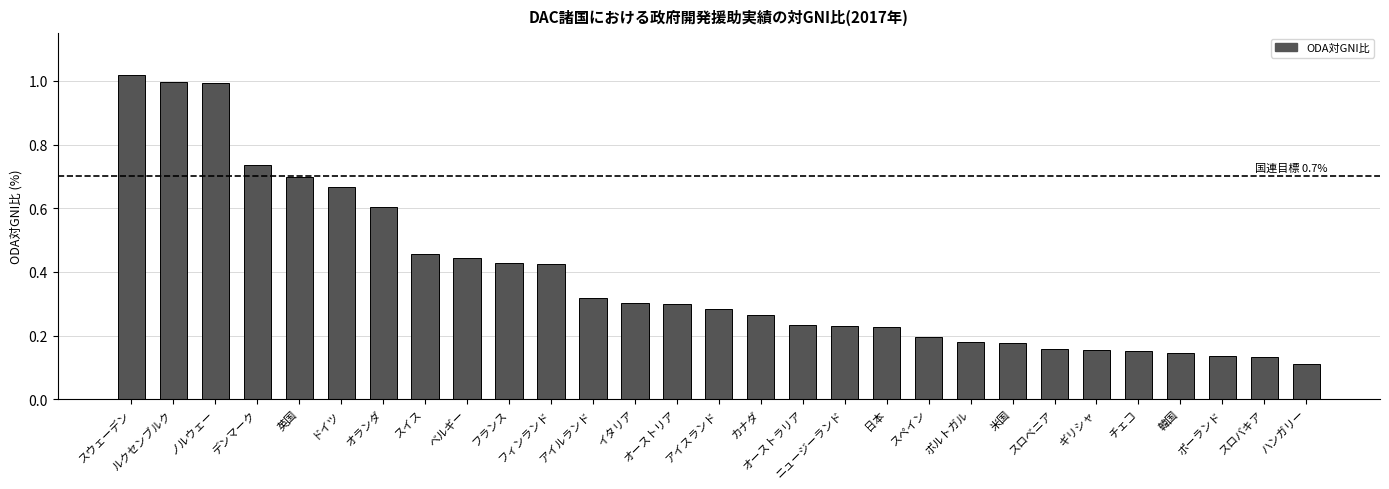

Which label corresponds to the largest value in the chart?

スウェーデン